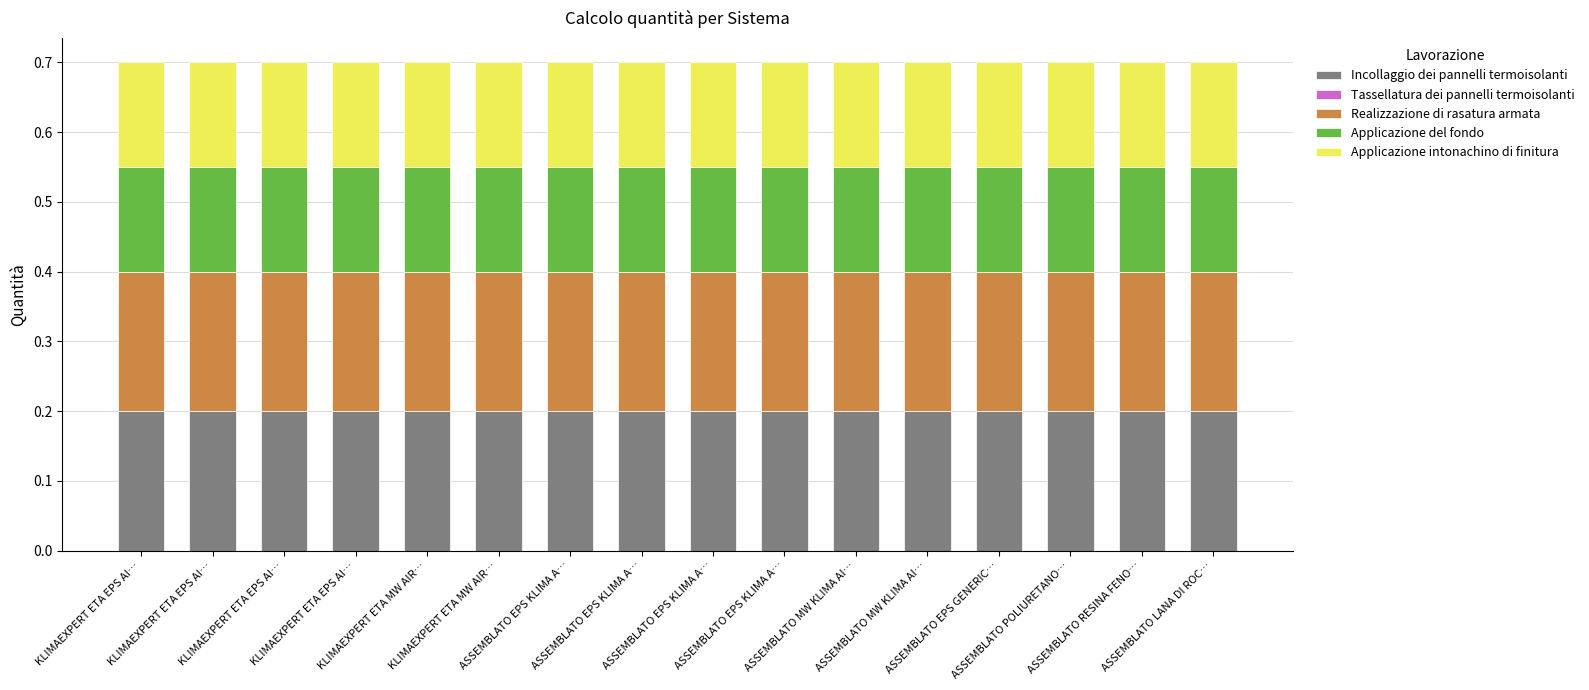

Are the bars horizontal?

No